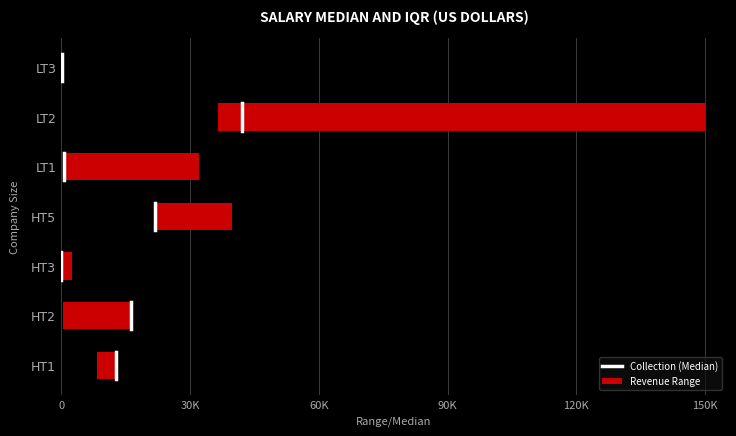

The chart shows a value of -0.3 at 0. True or false?

True